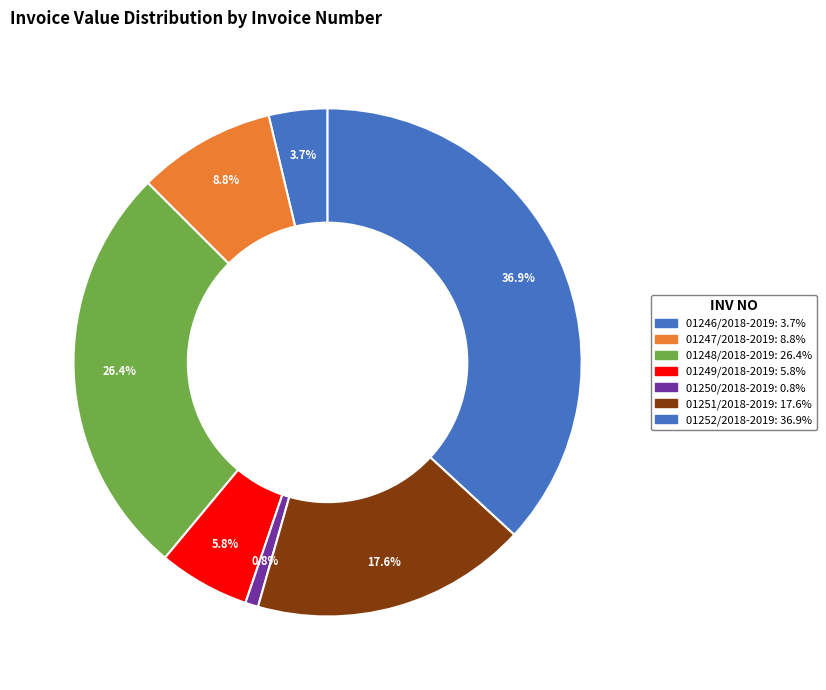

The 01250/2018-2019 slice represents 1% of the pie. True or false?

True